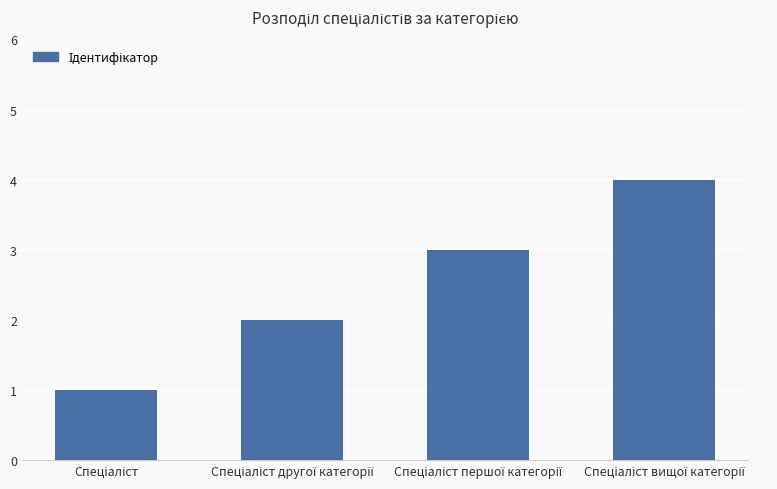

What is the difference between the maximum and minimum values?

3